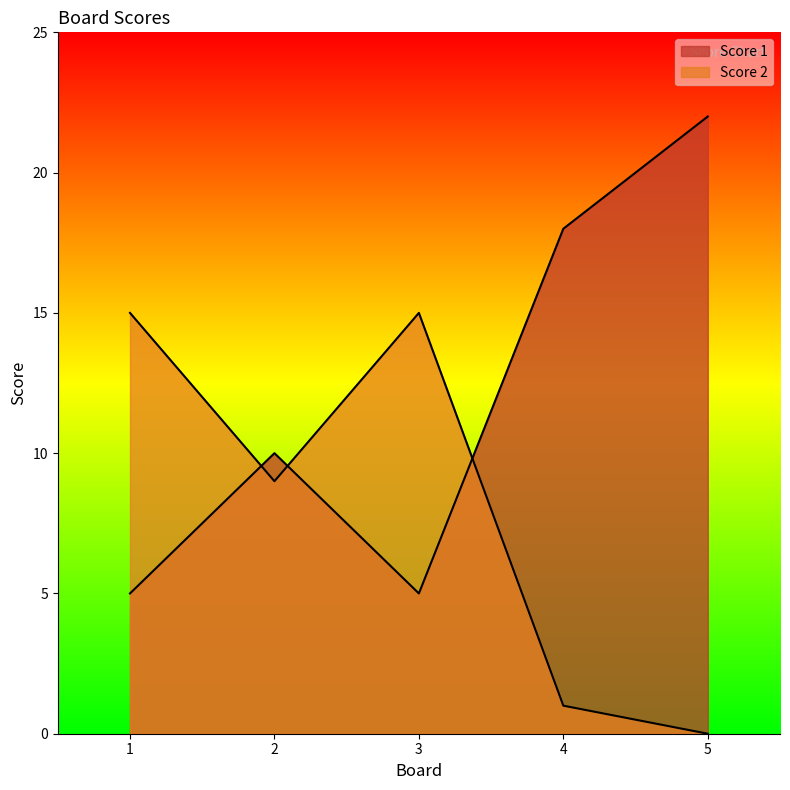

How many Score 1 values are between 5 and 18?

4